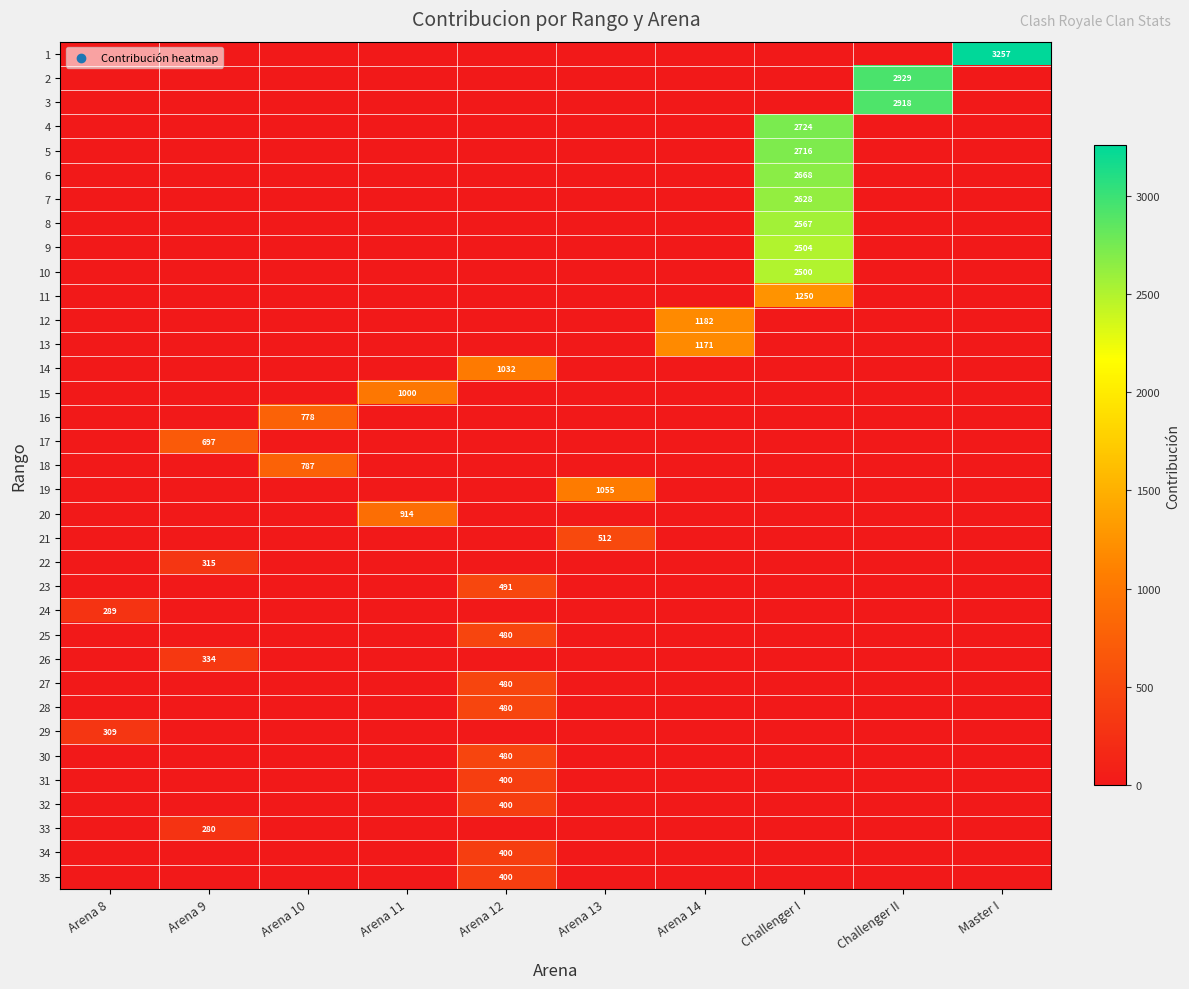

What is the highest value of the 10 series?

2500